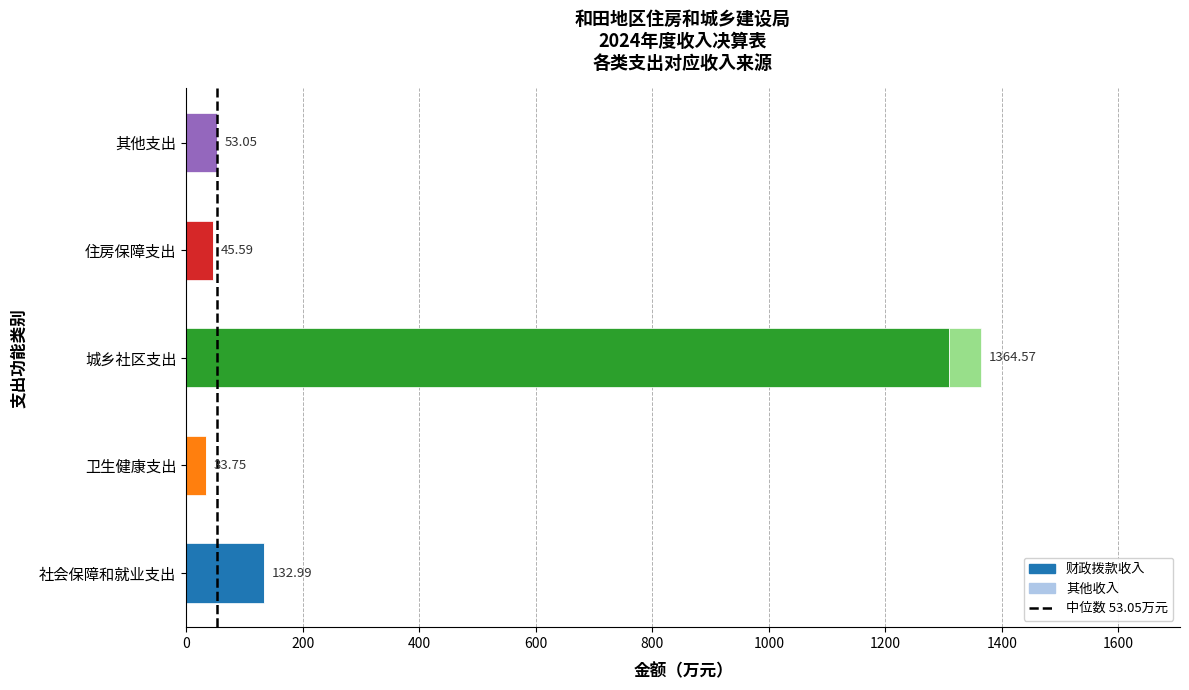

Where is 财政拨款收入 nearest to the value 671?

社会保障和就业支出